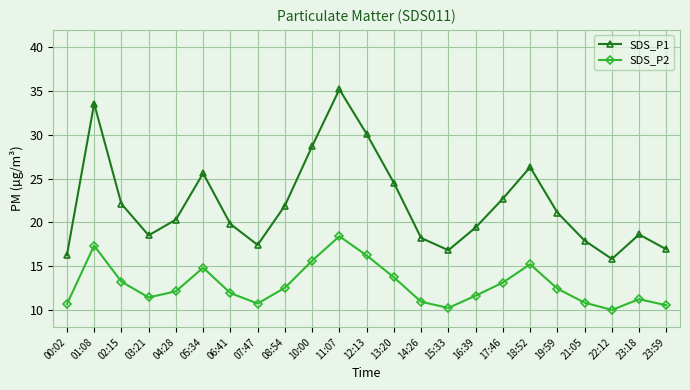

What value does the SDS_P1 series have at 15:33?

16.8